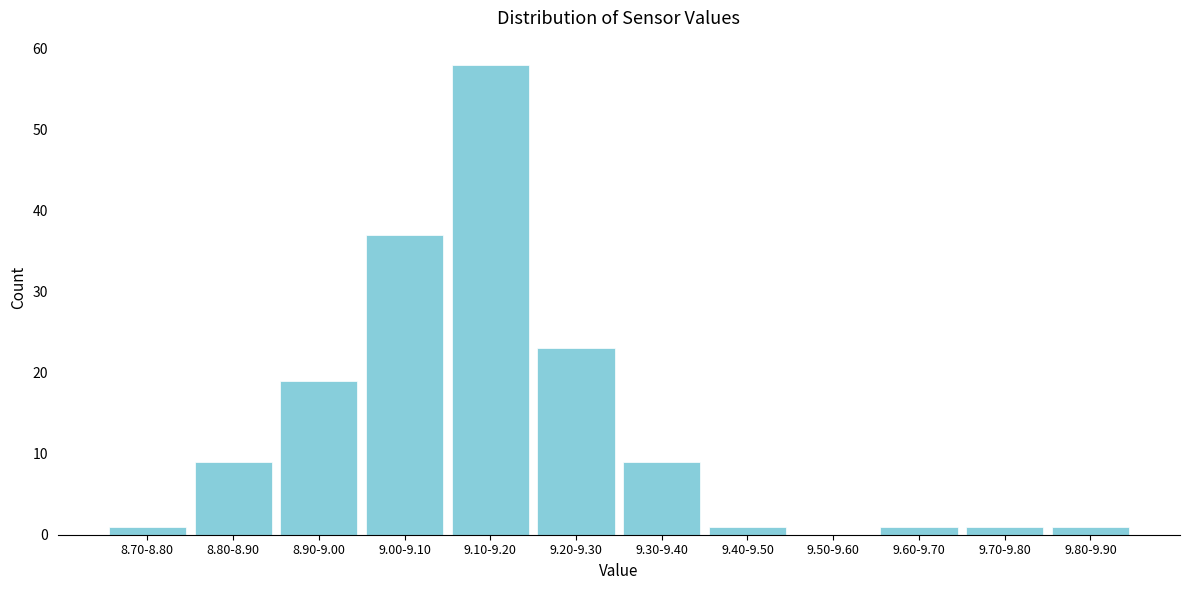

Reading right to left, transcribe all the data shown in this chart.

9.80-9.90=1	9.70-9.80=1	9.60-9.70=1	9.50-9.60=0	9.40-9.50=1	9.30-9.40=9	9.20-9.30=23	9.10-9.20=58	9.00-9.10=37	8.90-9.00=19	8.80-8.90=9	8.70-8.80=1